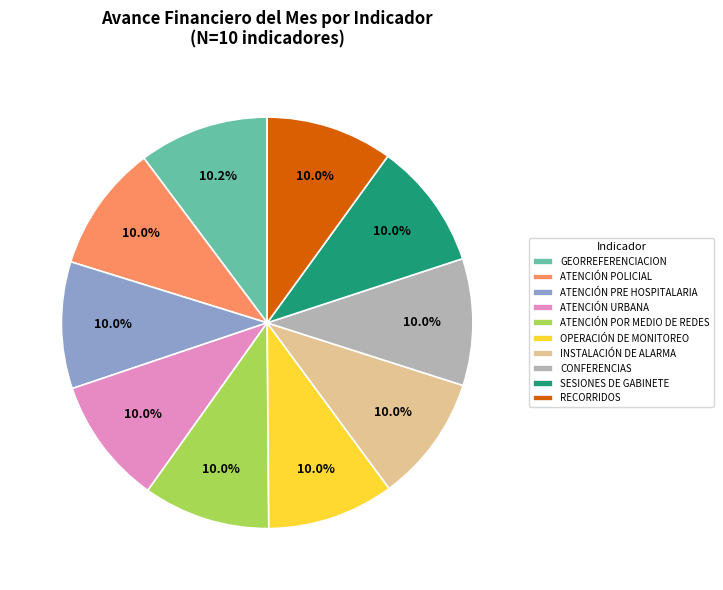

To the nearest percent, what portion does ATENCIÓN POR MEDIO DE REDES represent?

10%